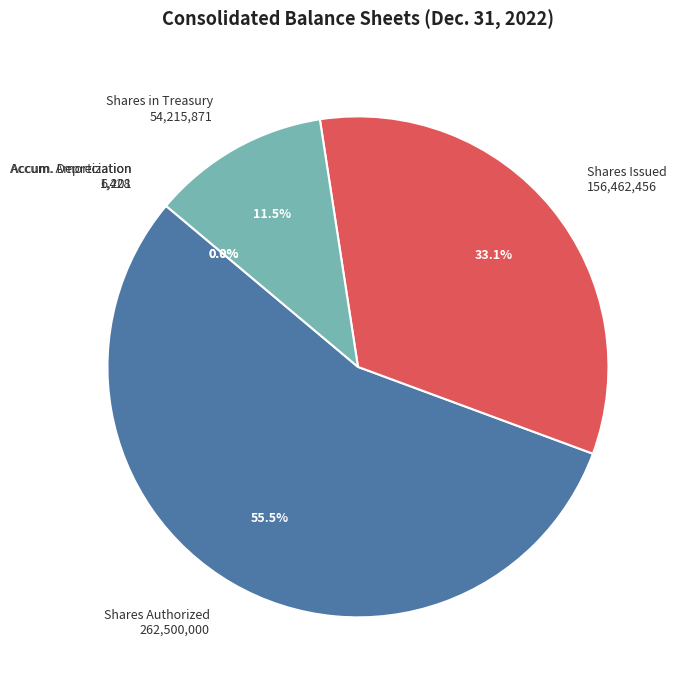

Does Shares Authorized 262,500,000 represent more than half of the total?

Yes